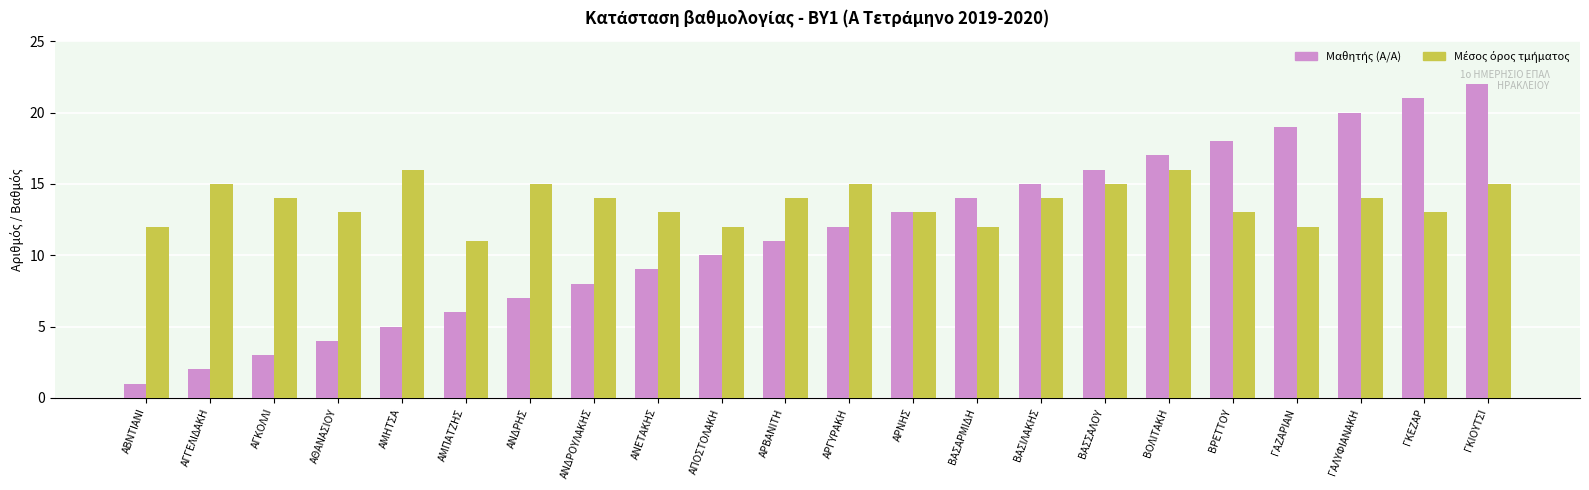

Which category has the highest value across all series?

ΓΚΙΟΥΤΣΙ